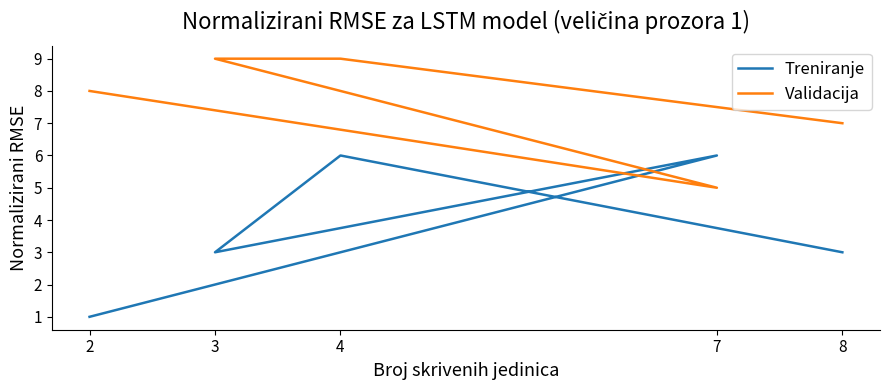

Does the chart have visible grid lines?

No